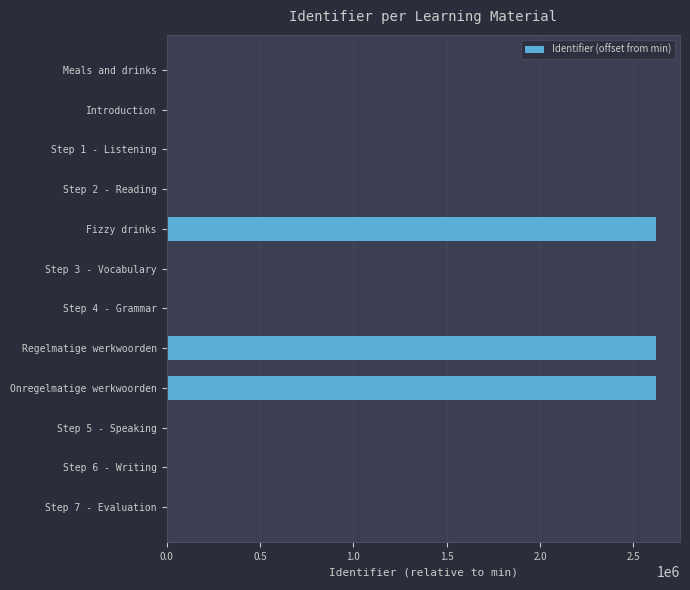

The chart shows a value of 2619108 at Fizzy drinks. True or false?

True